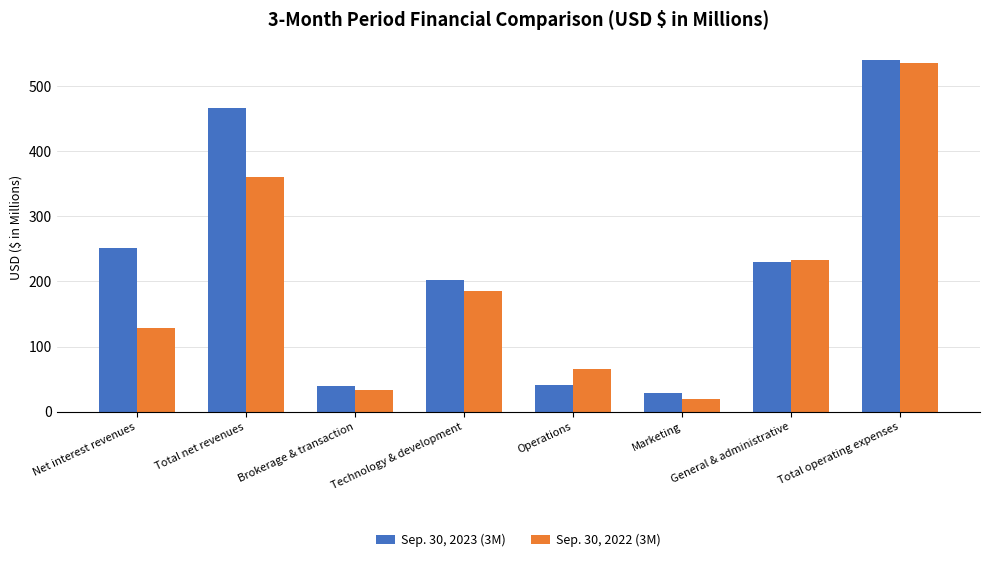

Which series has the widest spread of values?

Sep. 30, 2022 (3M)